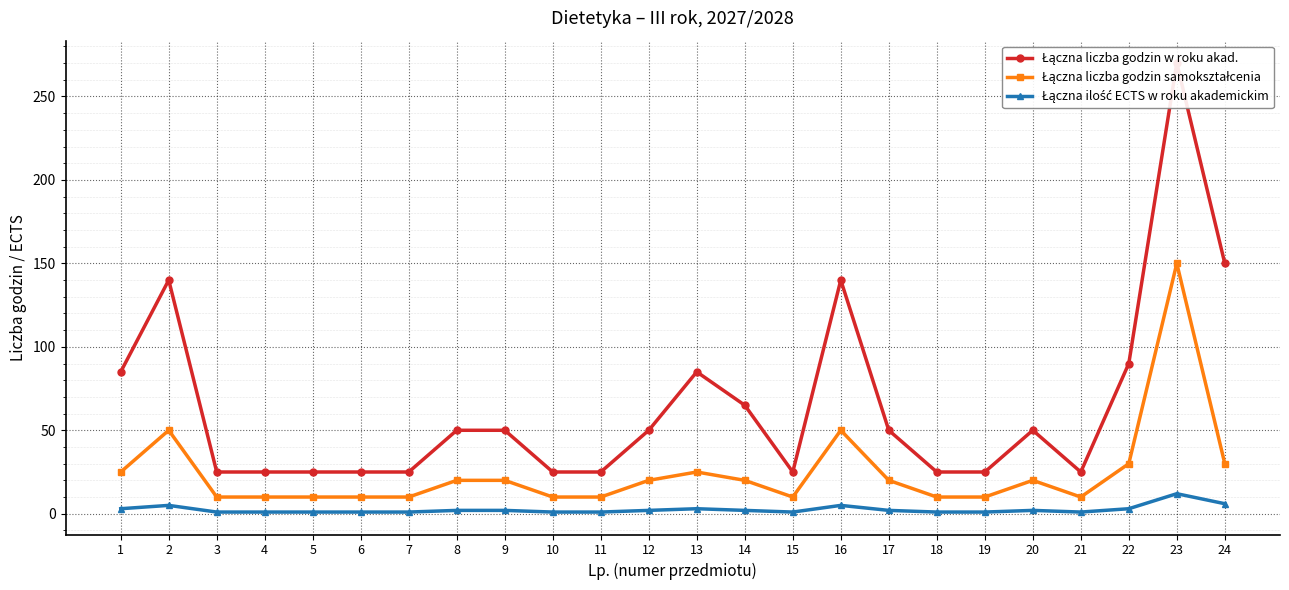

In Łączna ilość ECTS w roku akademickim, how many points are lower than both neighbors (excluding endpoints)?

2